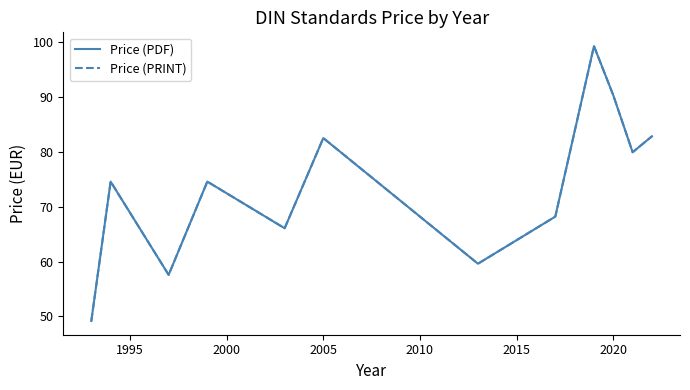

At how many categories does at least one series exceed 93?

1